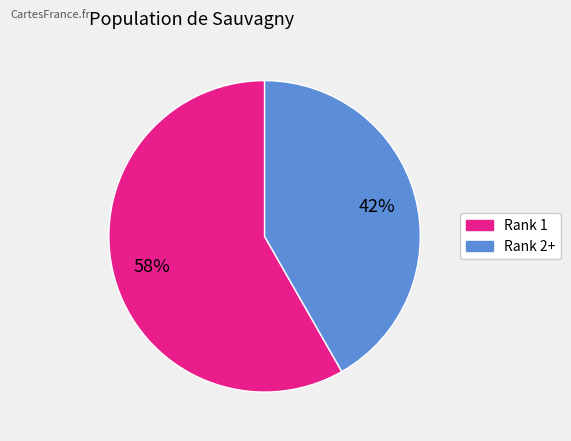

To the nearest percent, what is the average slice percentage?

50%